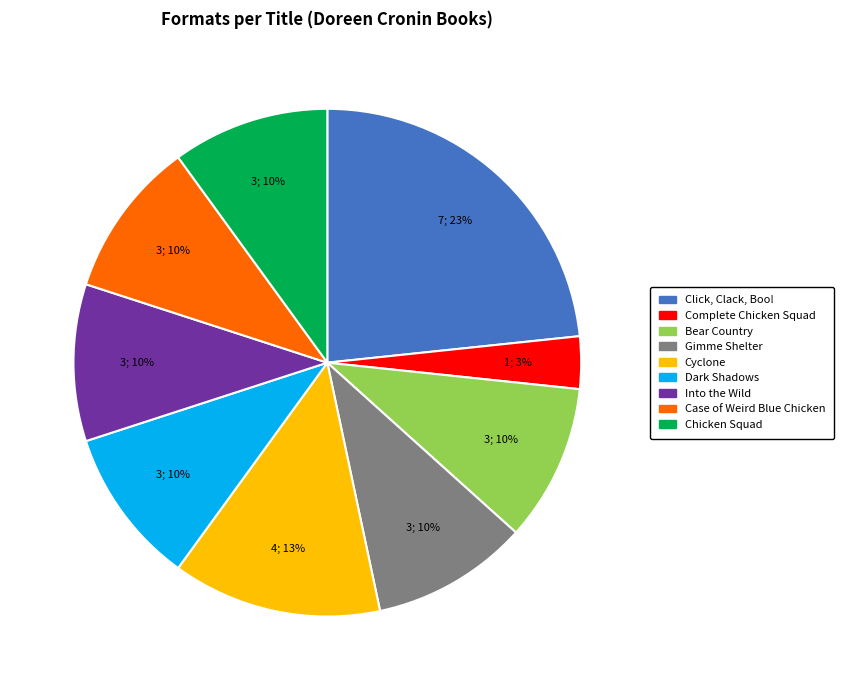

Do Cyclone and Gimme Shelter together represent more than half of the pie?

No